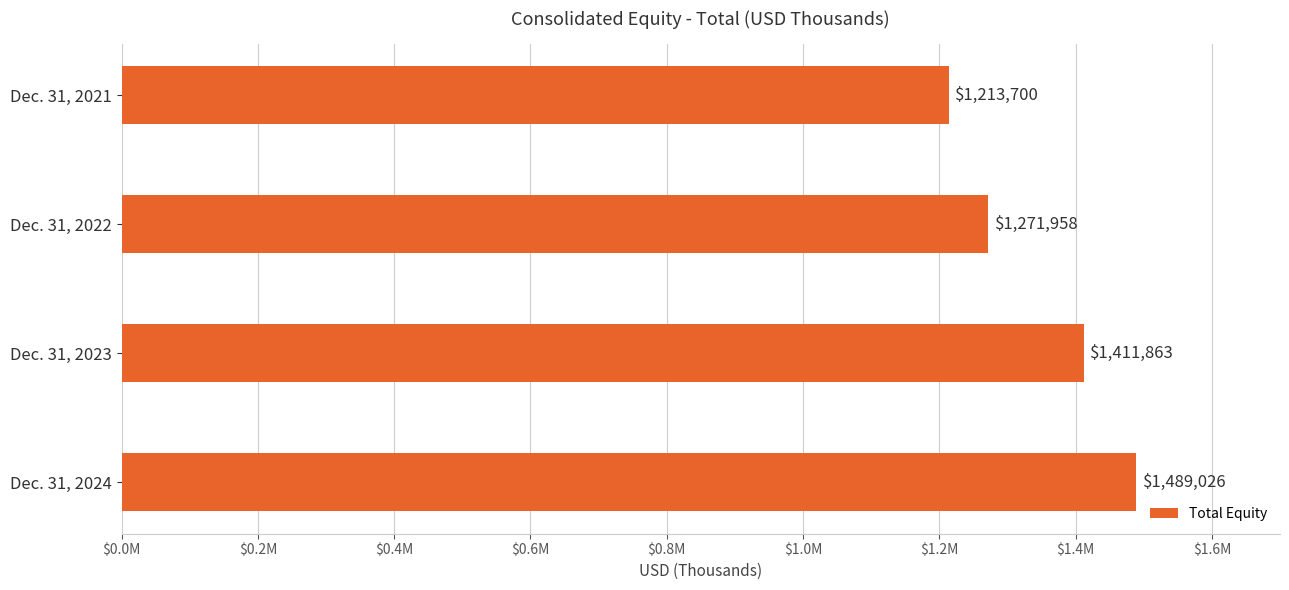

Which category has the highest value across all series?

Dec. 31, 2024